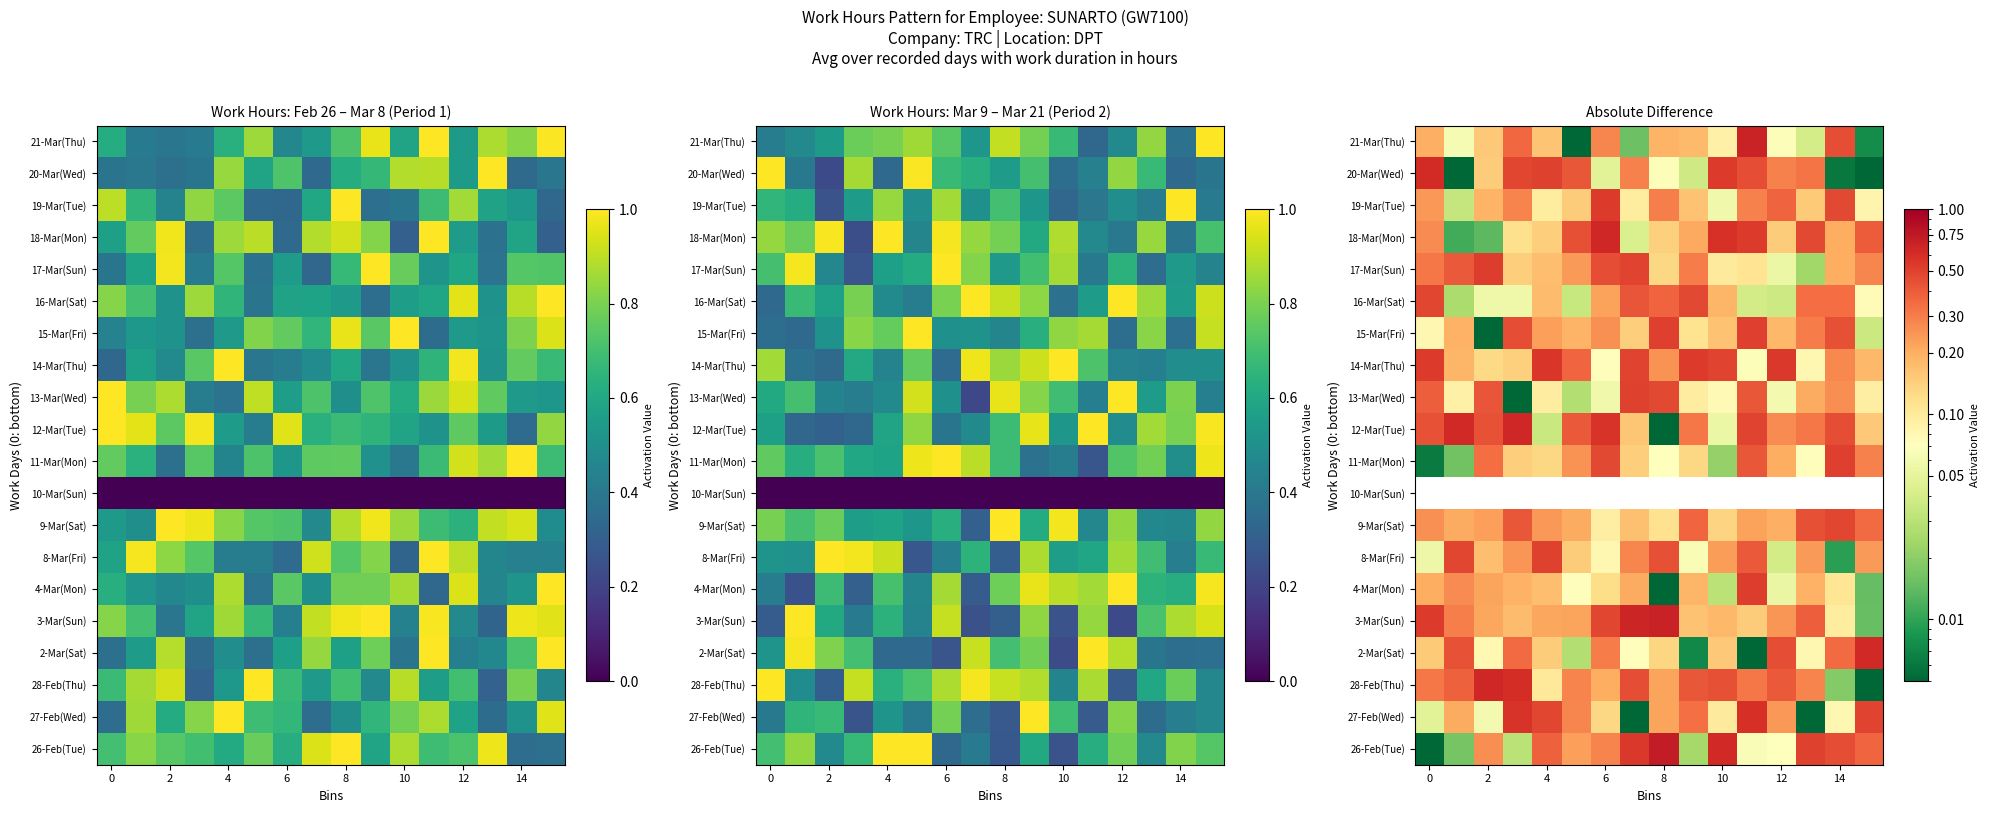

At which label does row_4 reach its peak?

8